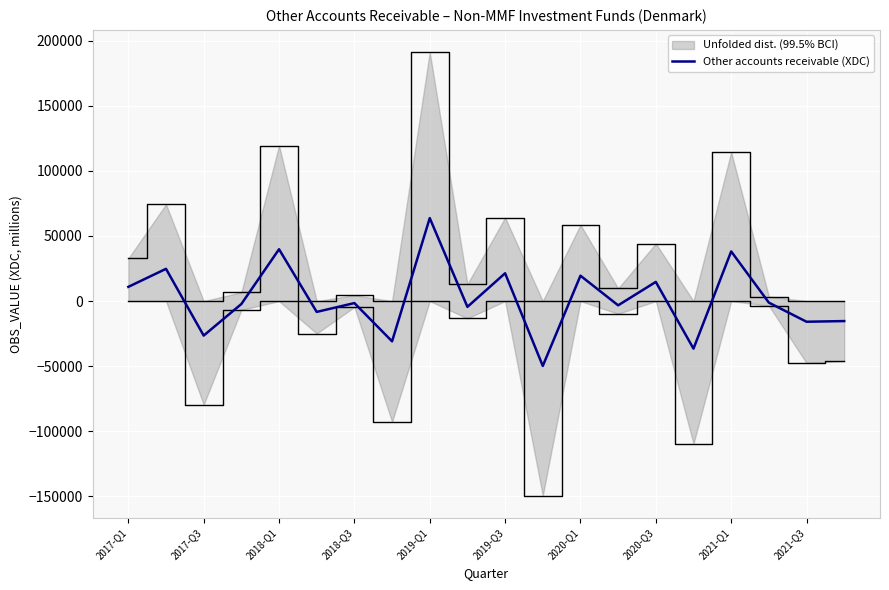

How many lines are shown in the chart?

1